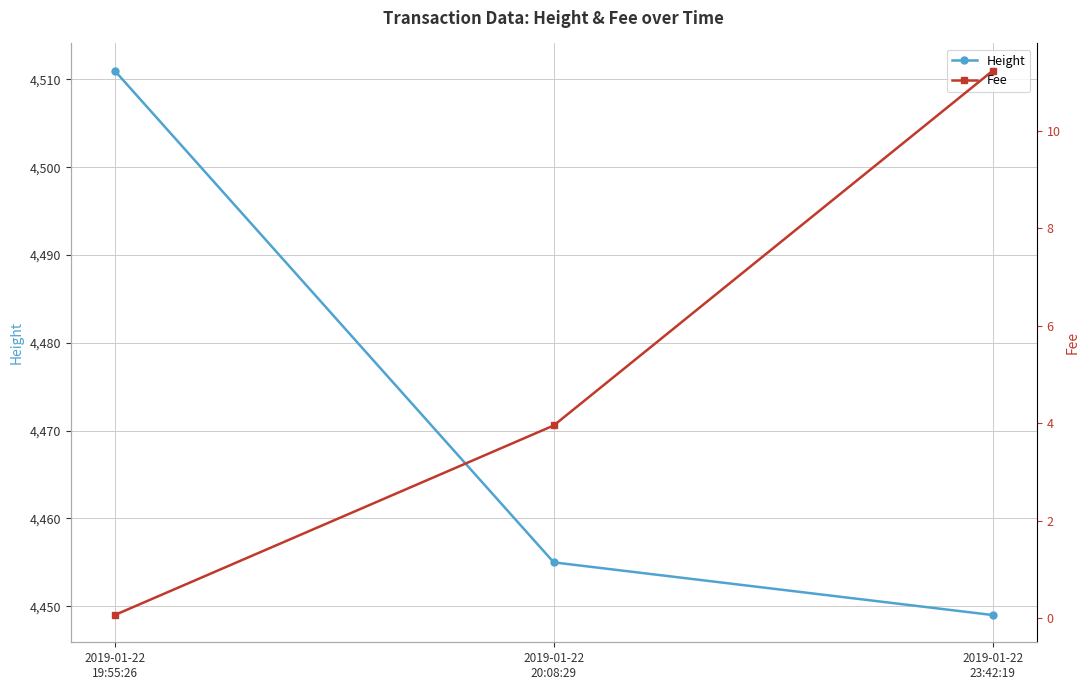

Is the value of Fee at 2019-01-22
20:08:29 greater than the value of Height at 2019-01-22
20:08:29?

No